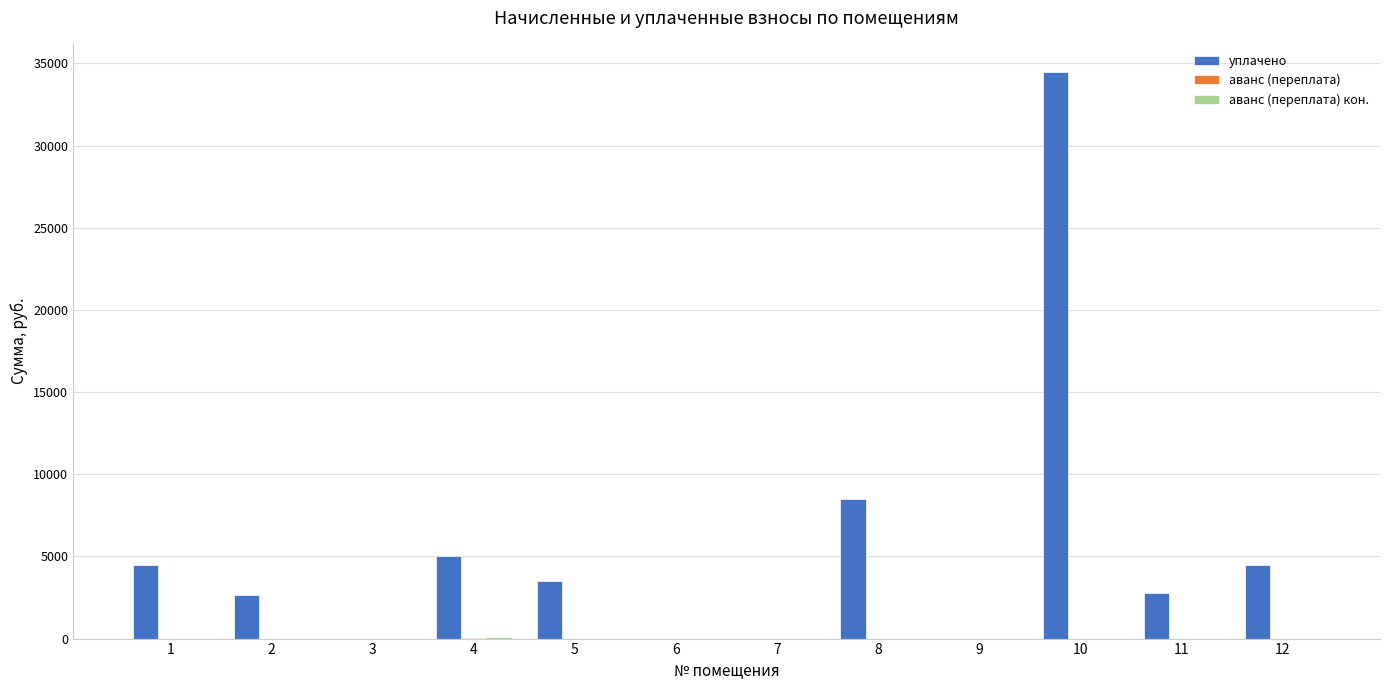

Which series has the largest total across all categories?

уплачено